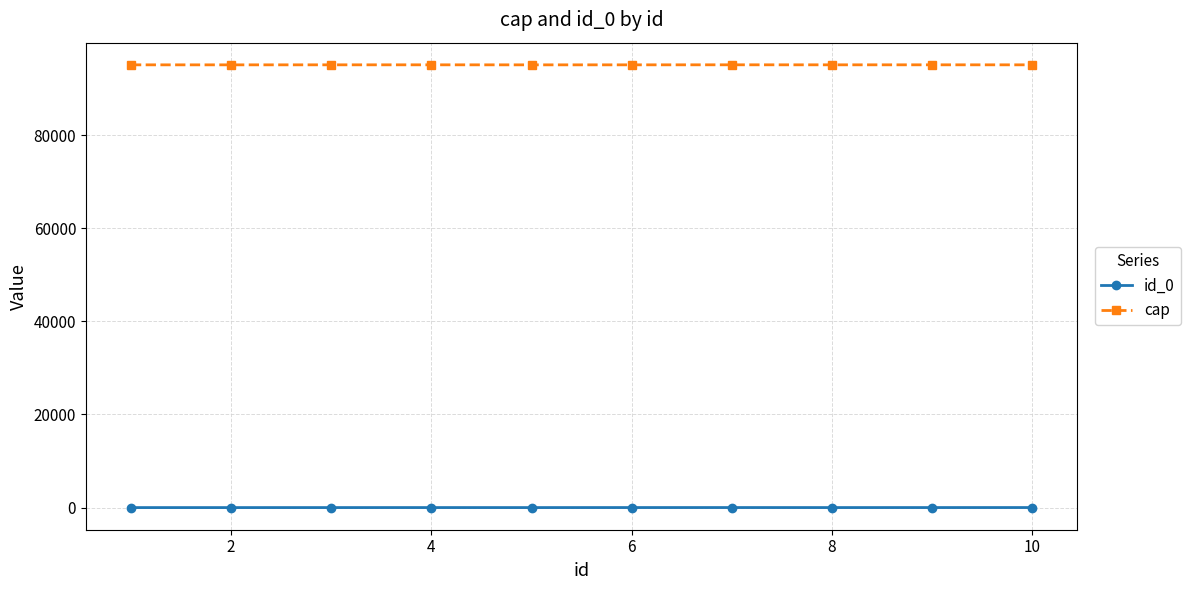

What is the sum of all cap values?

951256